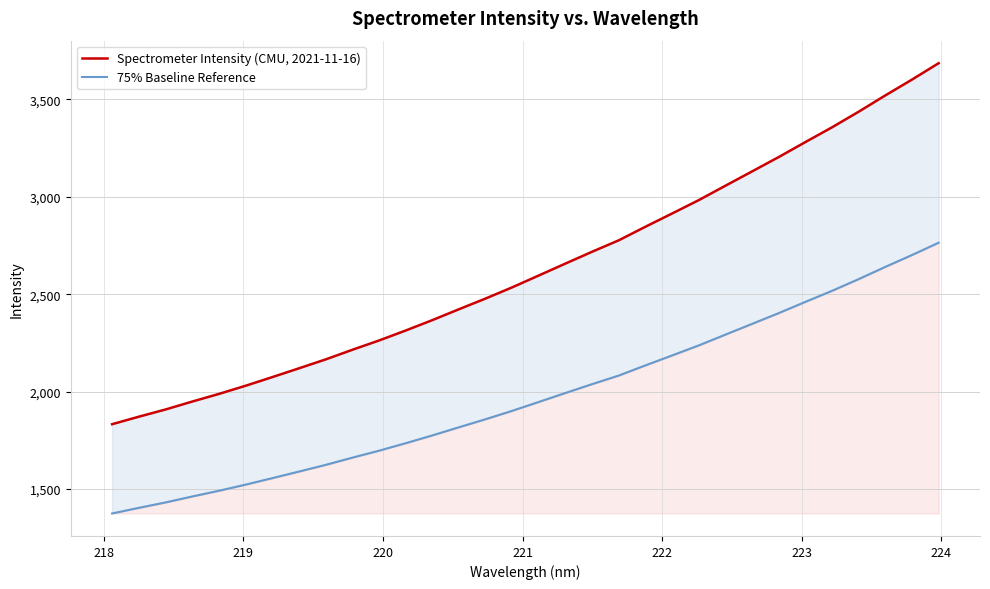

At how many categories does at least one series exceed 2688?

14